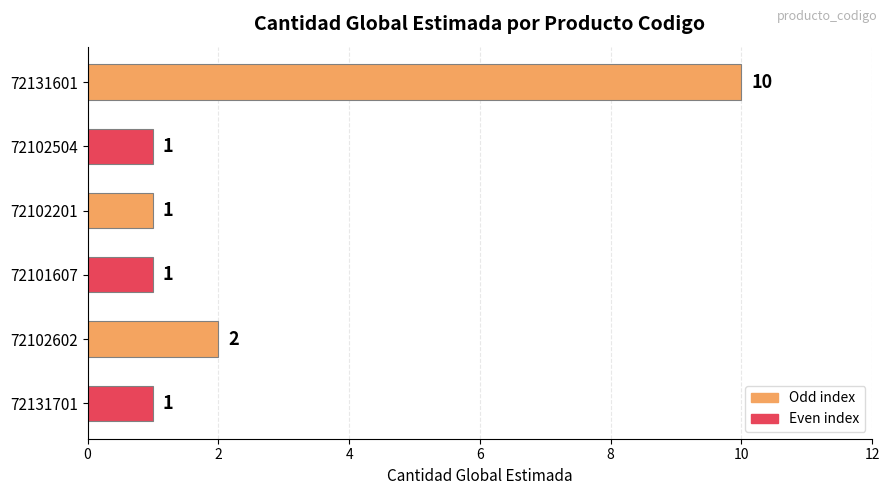

What is the greatest value displayed?

10